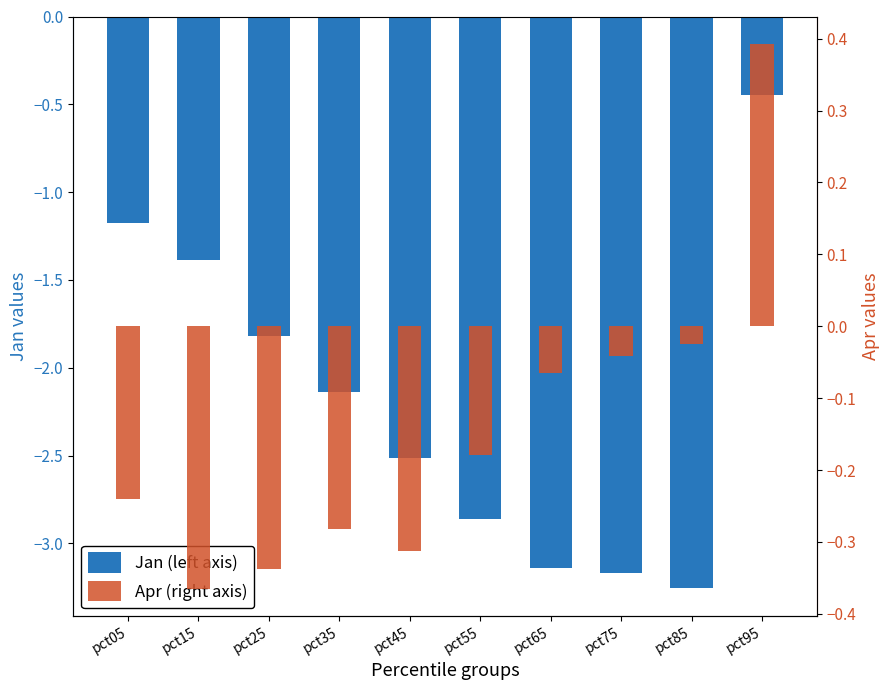

What is the highest value of the Jan (left axis) series?

-0.4